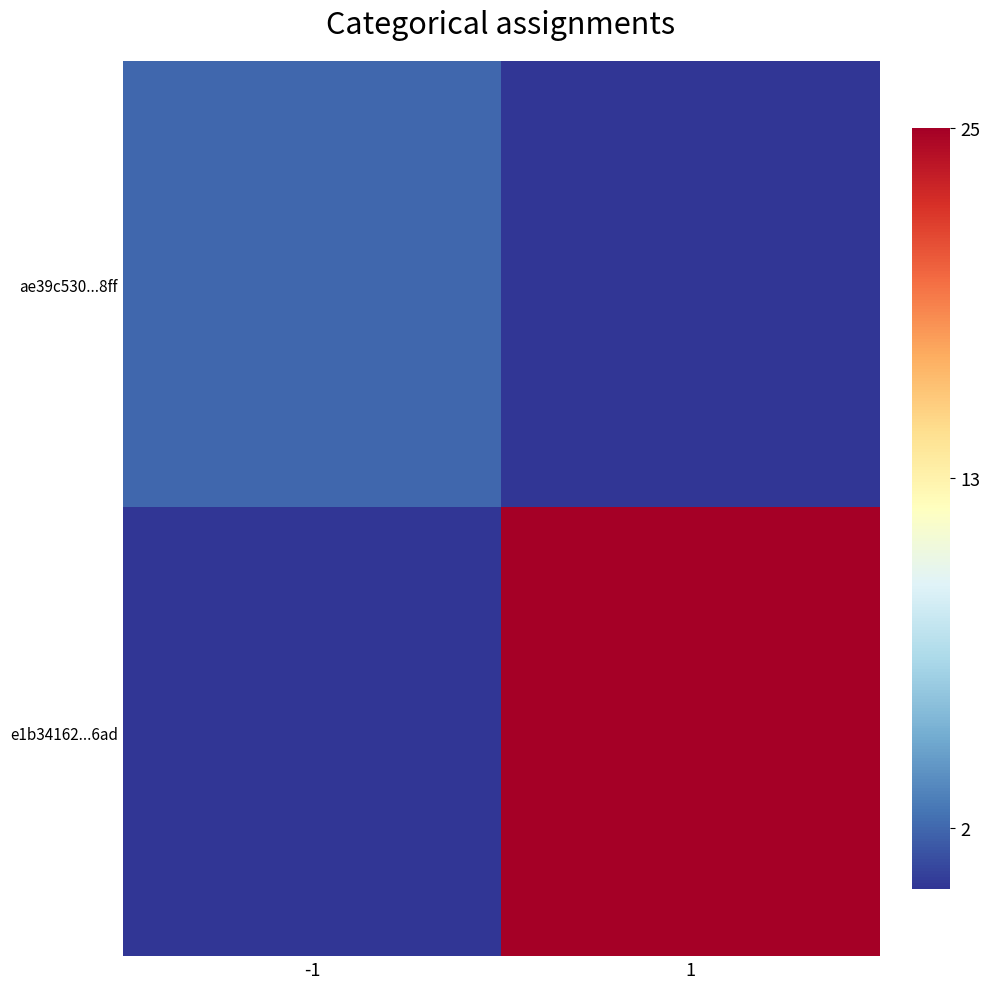

How many distinct data groups are displayed?

2